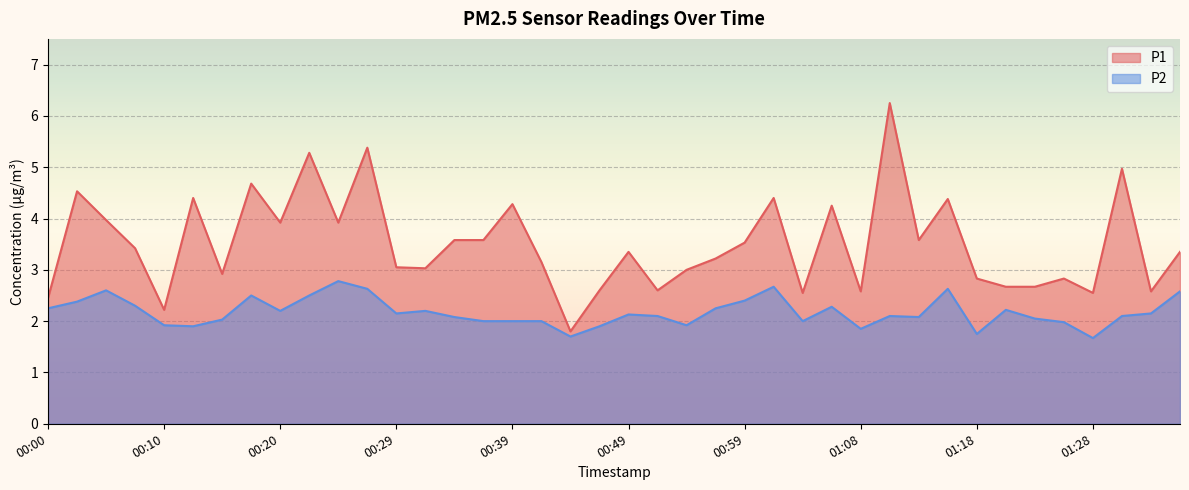

True or false: P2 and P1 intersect in this chart.

False